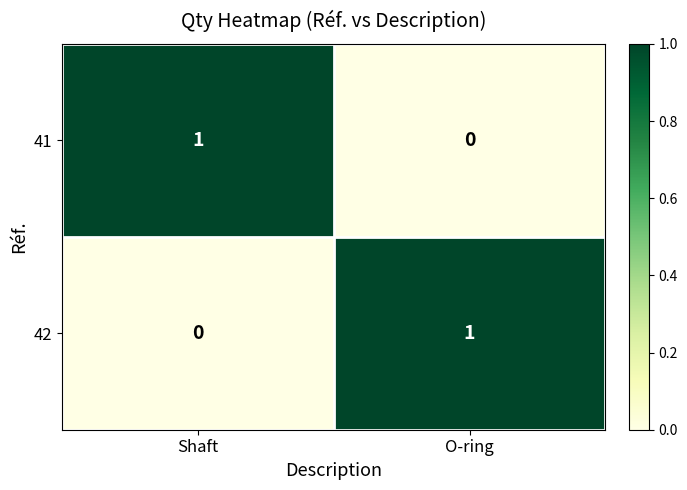

Which category has the lowest value in the 41 series?

O-ring